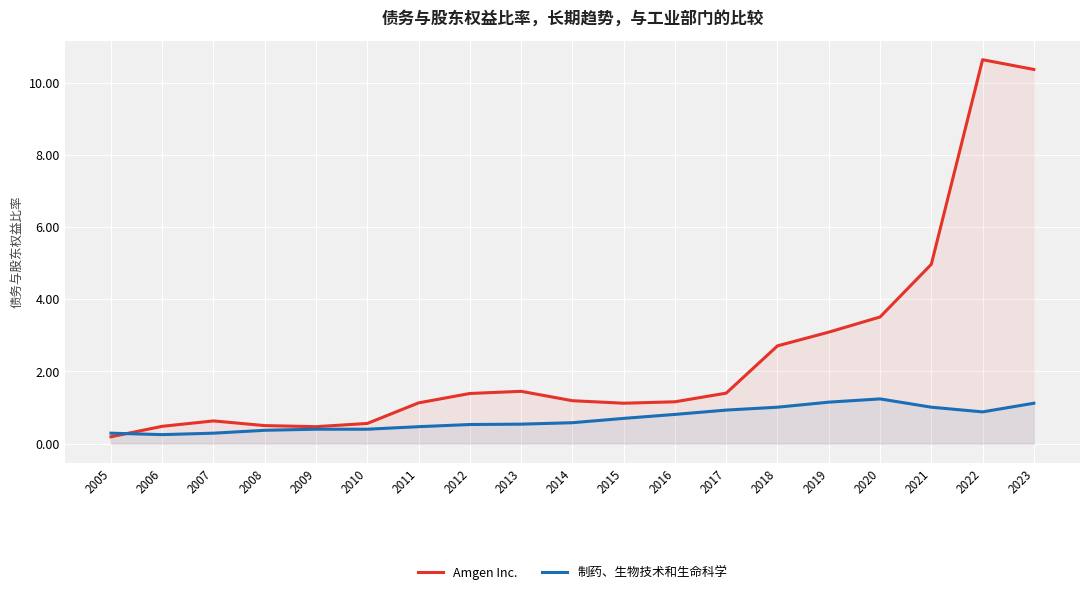

How many series are shown in this chart?

2